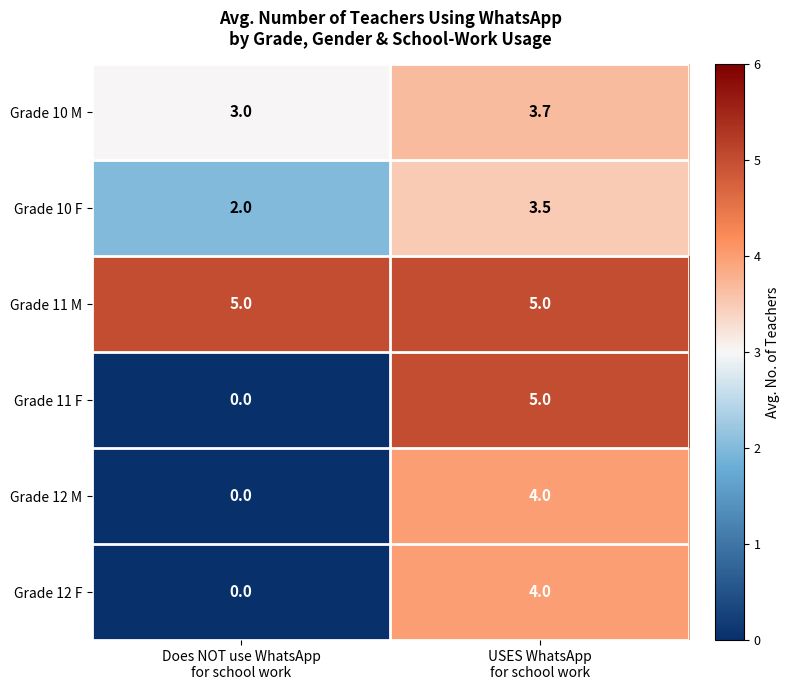

What is the minimum value for Grade 11 M?

5.0